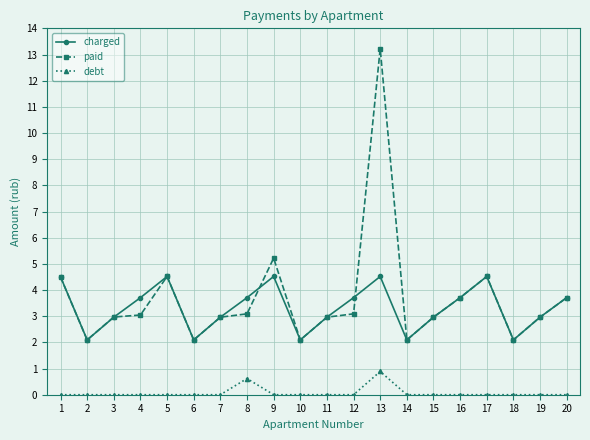

True or false: paid and charged intersect in this chart.

True